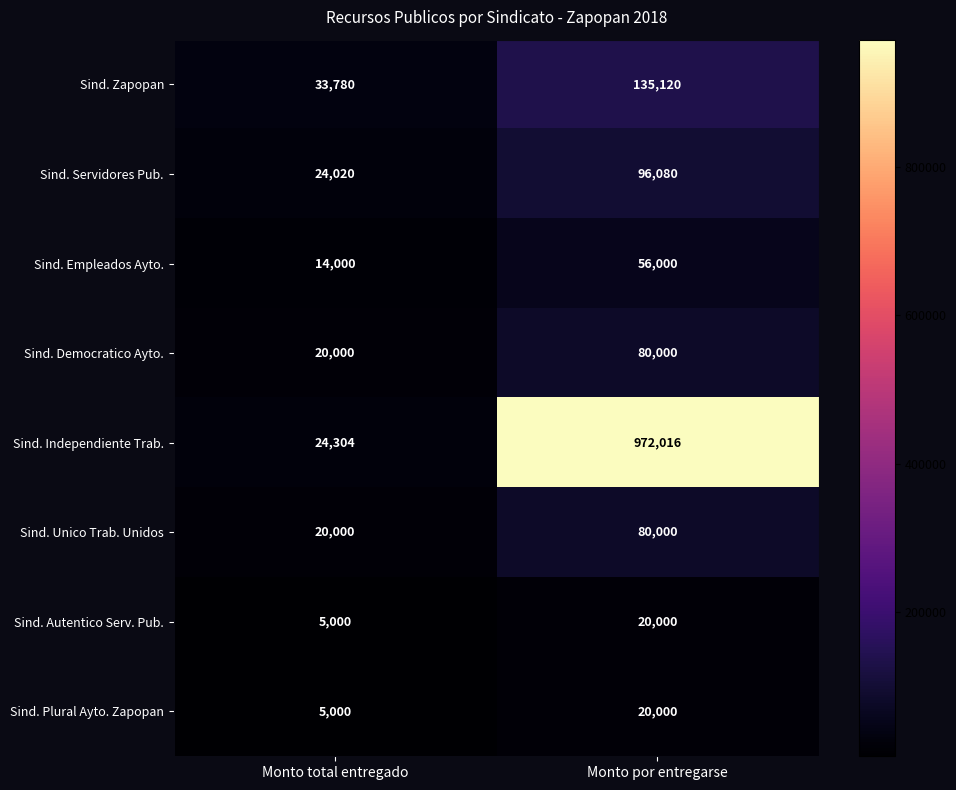

Reading left to right, what are all the values shown in this chart?

Sind. Zapopan: 33780	135120
Sind. Servidores Pub.: 24020	96080
Sind. Empleados Ayto.: 14000	56000
Sind. Democratico Ayto.: 20000	80000
Sind. Independiente Trab.: 24304	972016
Sind. Unico Trab. Unidos: 20000	80000
Sind. Autentico Serv. Pub.: 5000	20000
Sind. Plural Ayto. Zapopan: 5000	20000